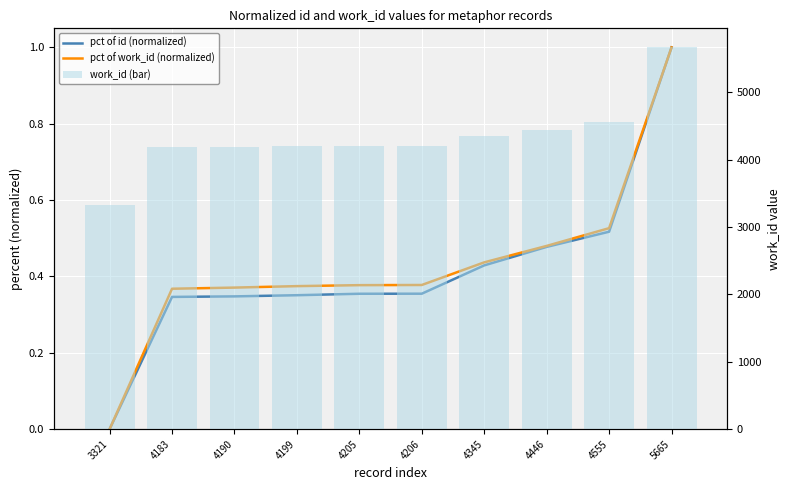

At which label is pct of id (normalized) closest to 0?

3321